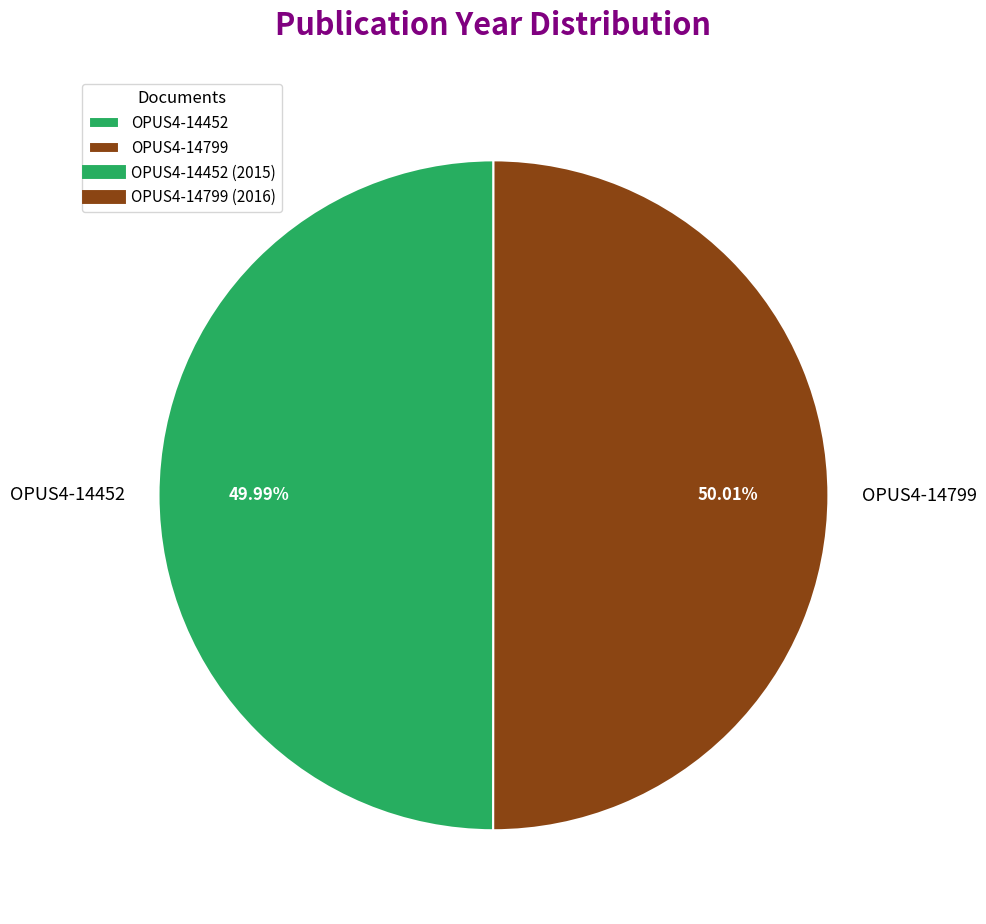

To the nearest percent, what percentage of the pie is OPUS4-14799?

50%